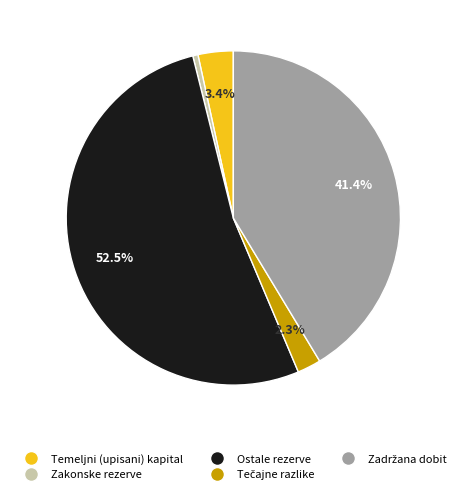

What is the smallest slice in the pie chart?

Zakonske rezerve